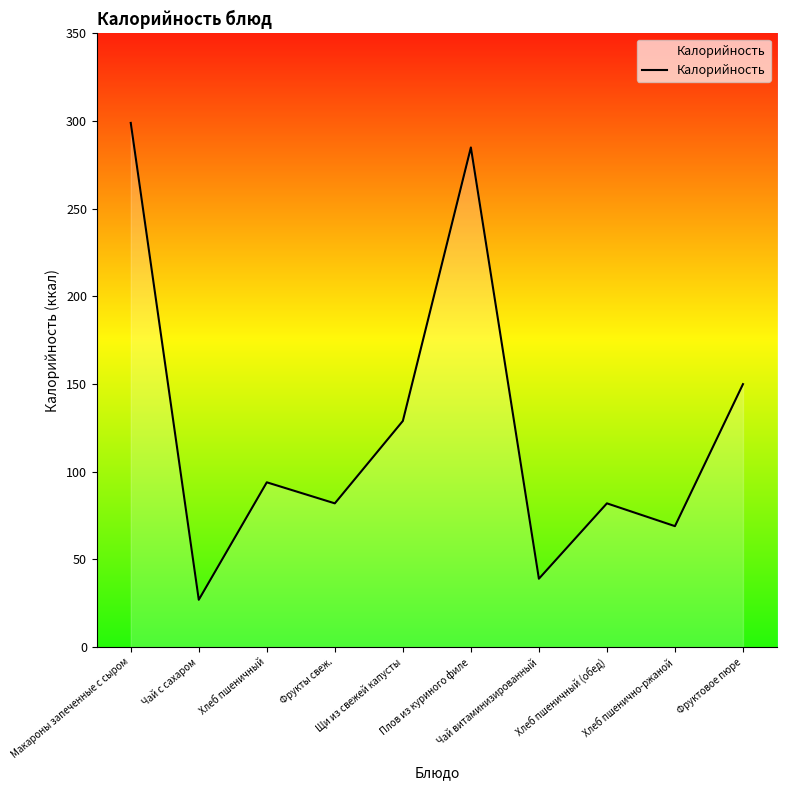

What position from the left is Плов из куриного филе?

6